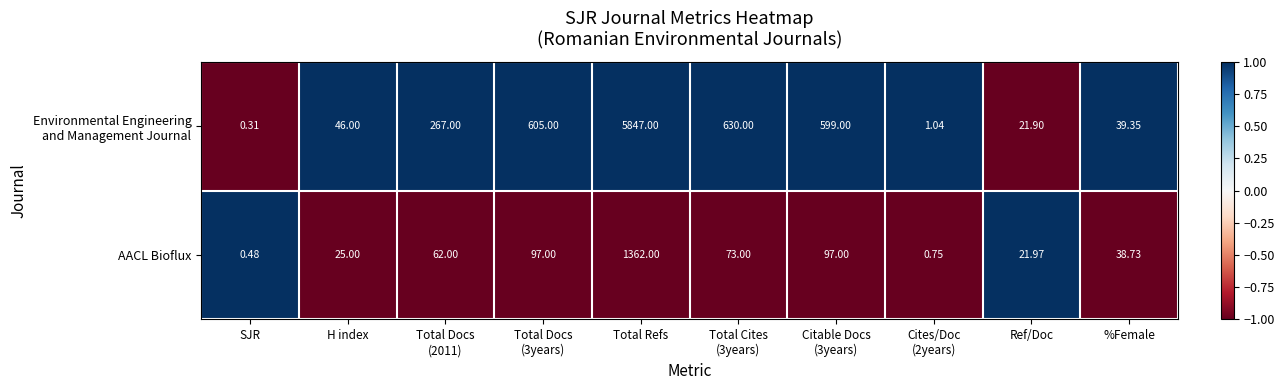

How many distinct data groups are displayed?

2